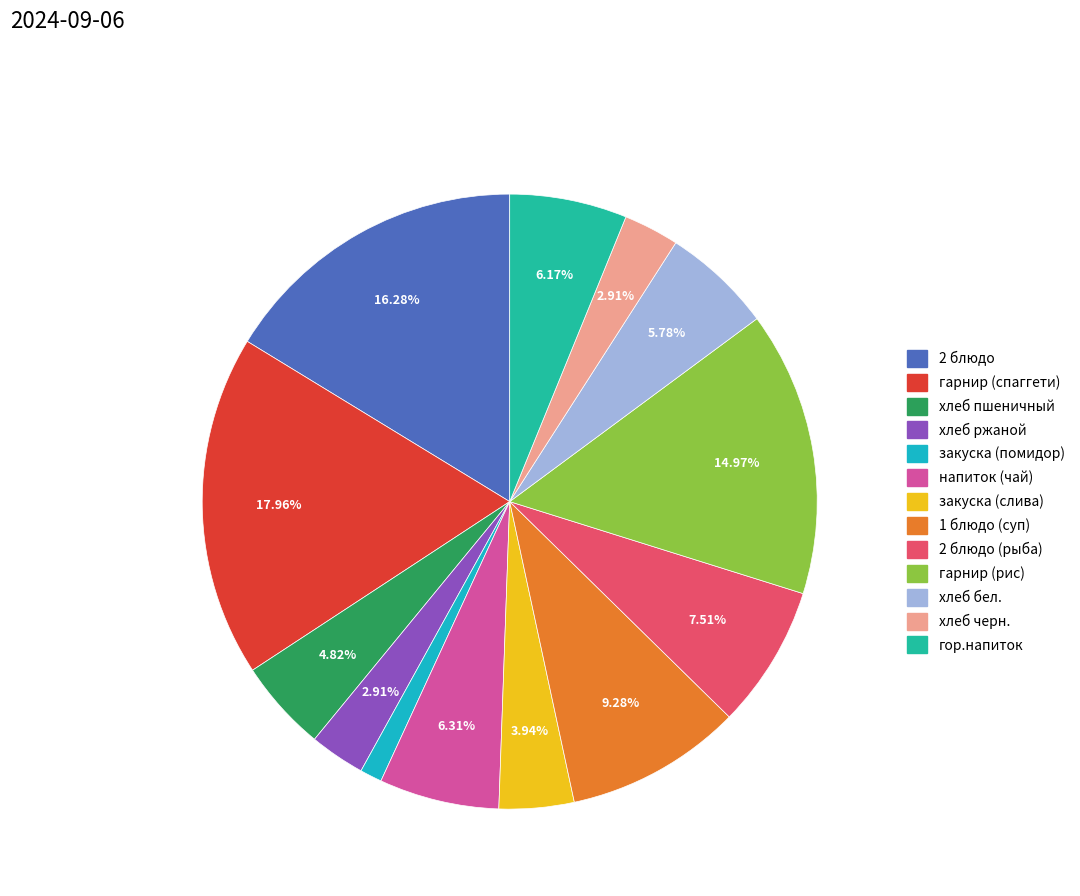

Does any single category account for the majority?

No